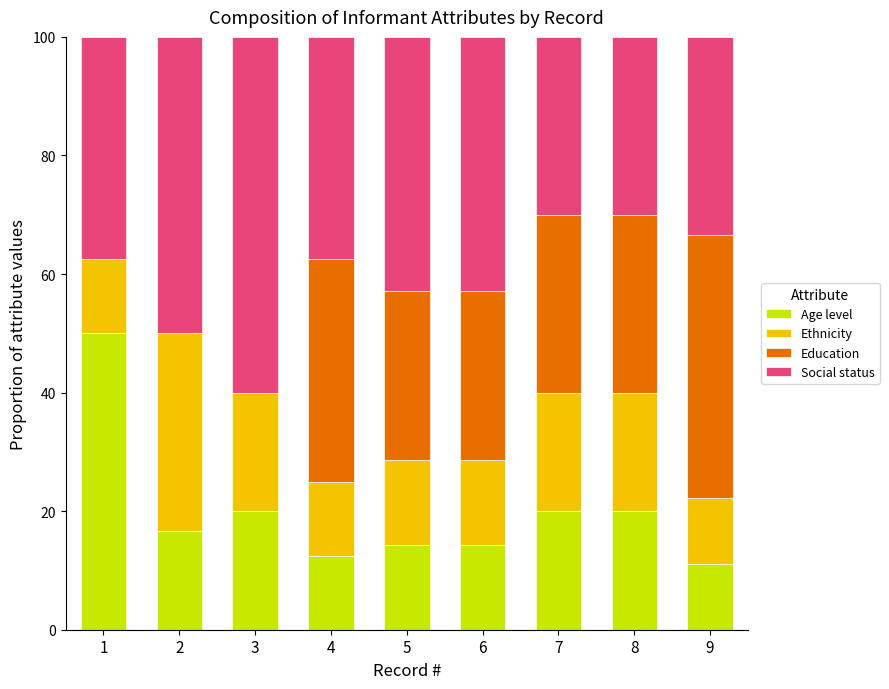

Are the bars grouped side by side (vs. stacked)?

No